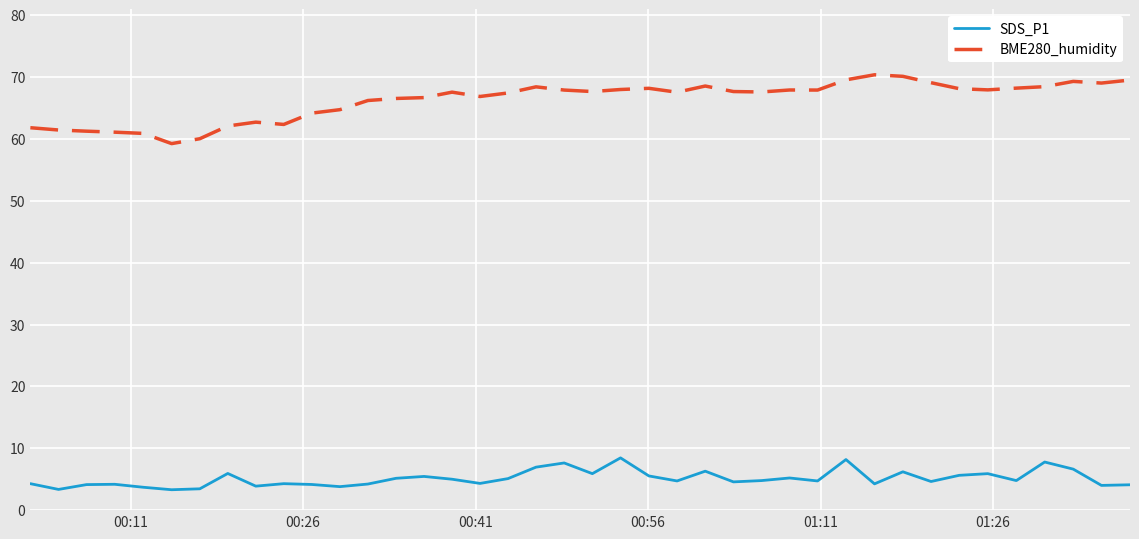

What is the greatest value displayed?

70.4